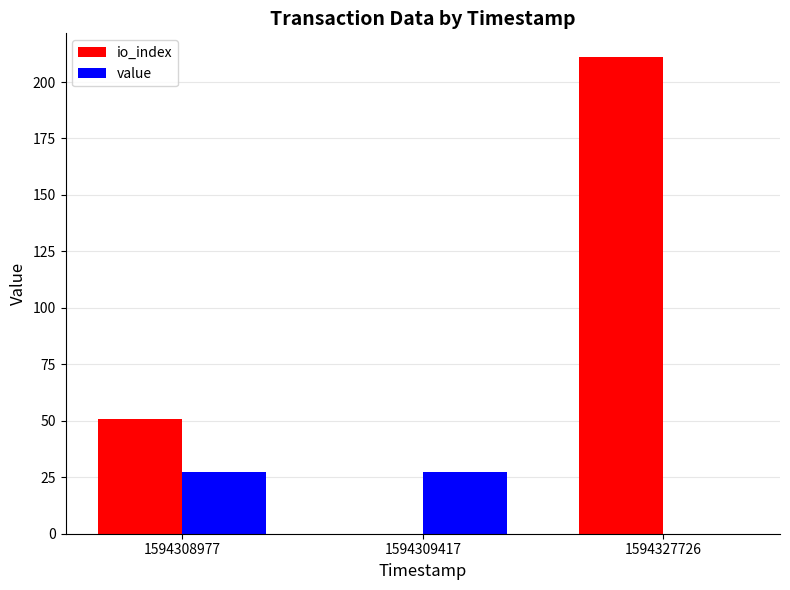

What is the total value across all series at 1594309417?

27.4